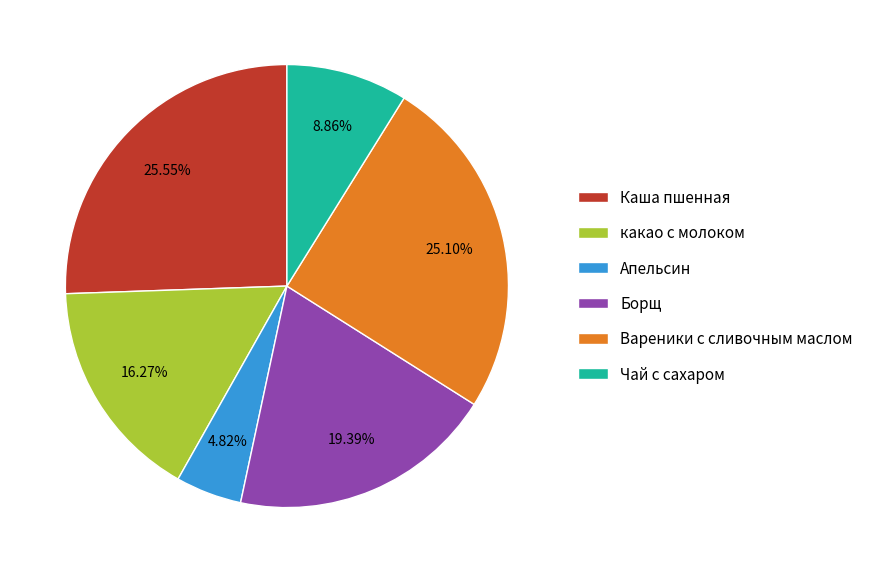

Which category has the smallest portion of the pie?

Апельсин